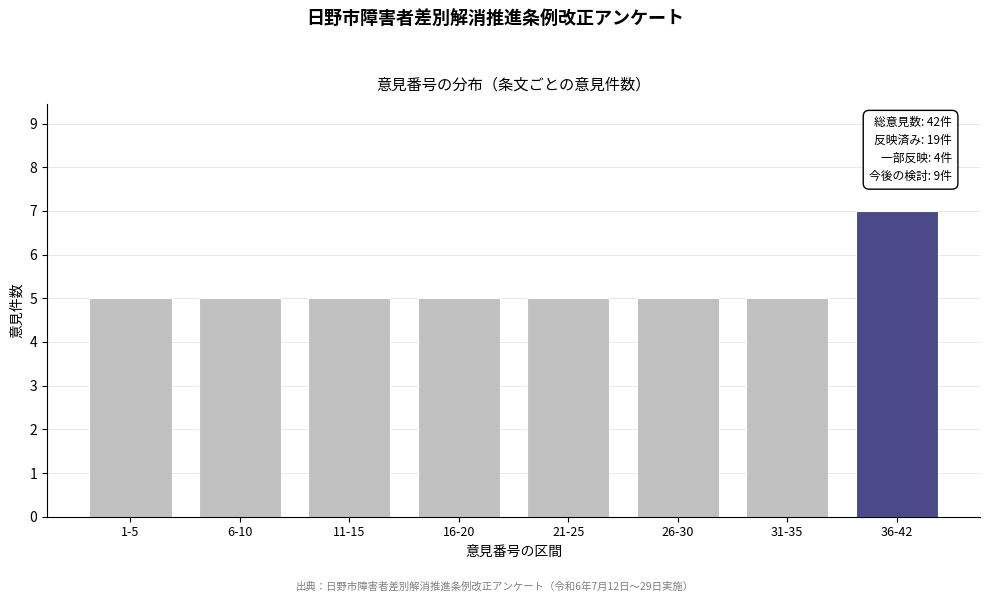

Reading left to right, transcribe all the data shown in this chart.

1-5=5	6-10=5	11-15=5	16-20=5	21-25=5	26-30=5	31-35=5	36-42=7